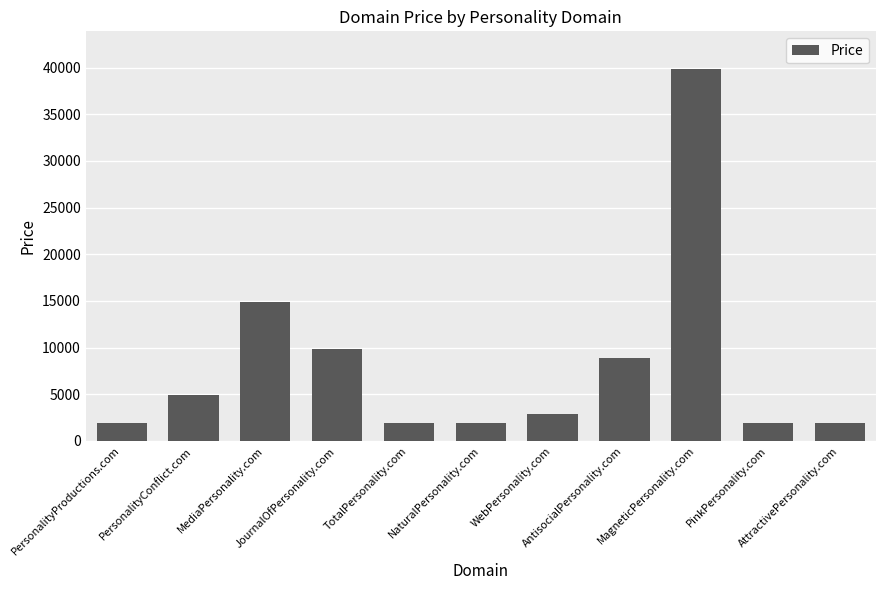

What position from the right is PersonalityProductions.com?

11